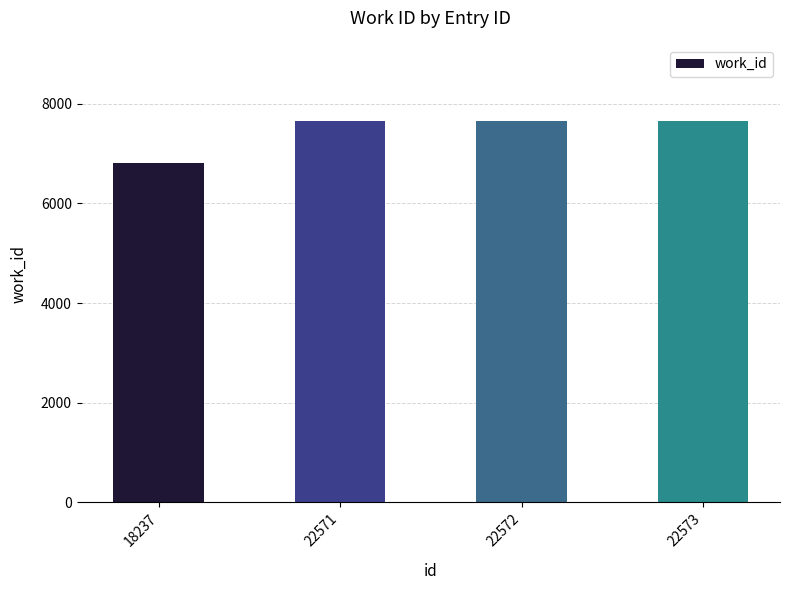

Reading left to right, transcribe all the data shown in this chart.

6807	7654	7654	7654